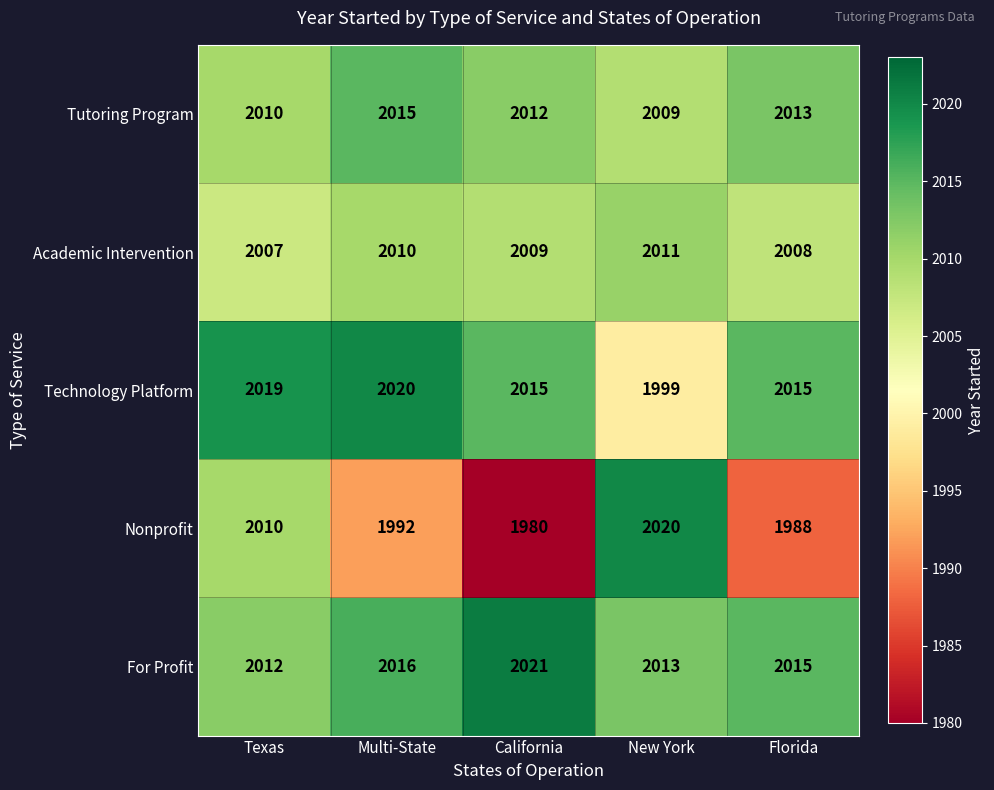

At how many categories does at least one series exceed 1986?

5